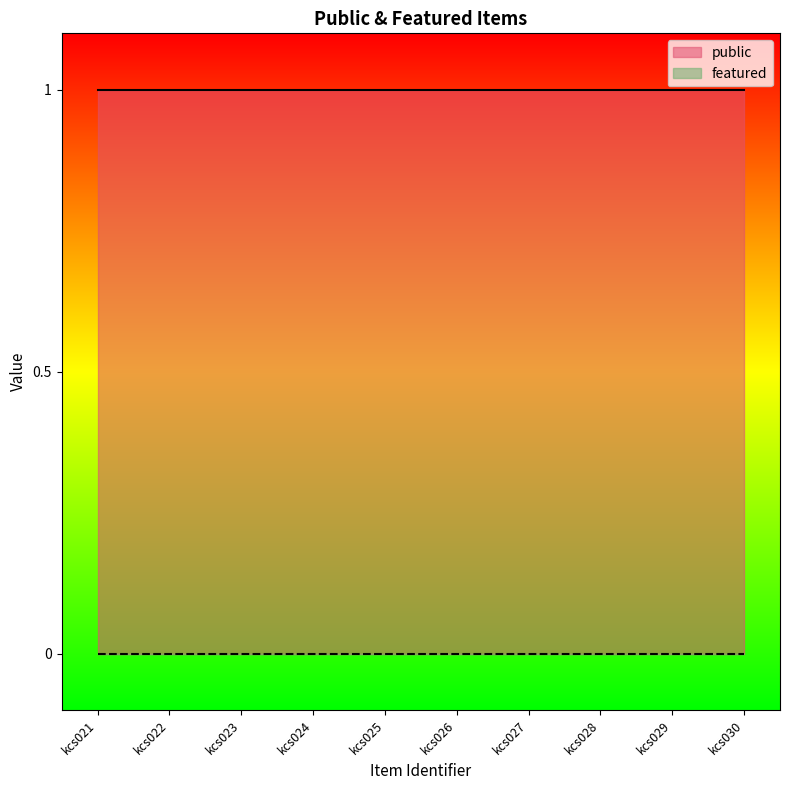

What is the value of the public point at the 7th from the left?

1